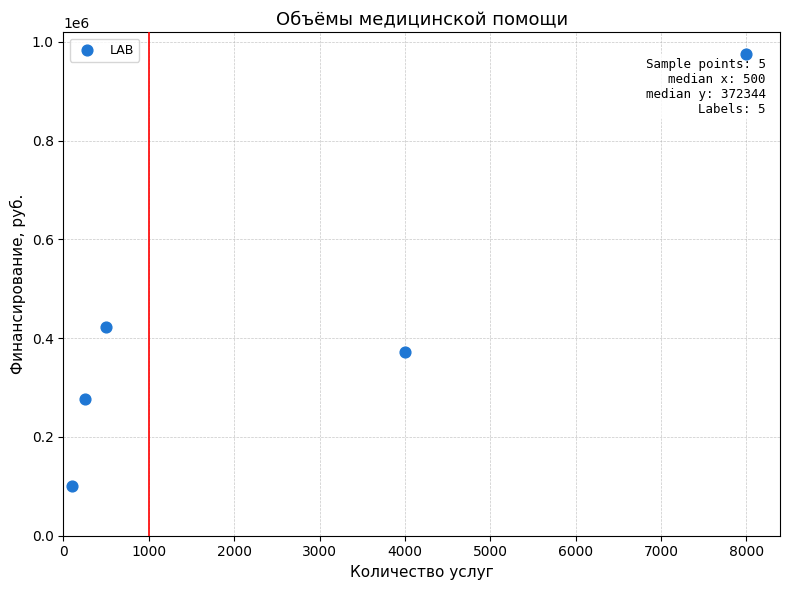

What Y value in the scatter plot is closest to 537870?

423399